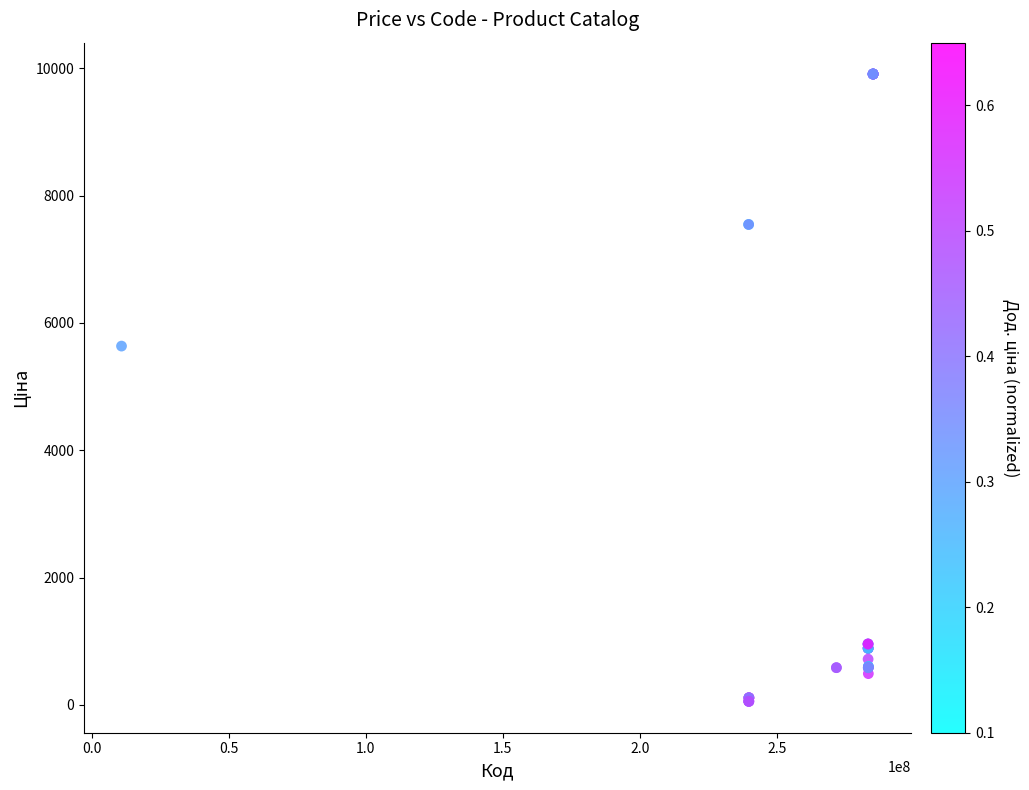

What Y value in the scatter plot is closest to 4982?

5636.0